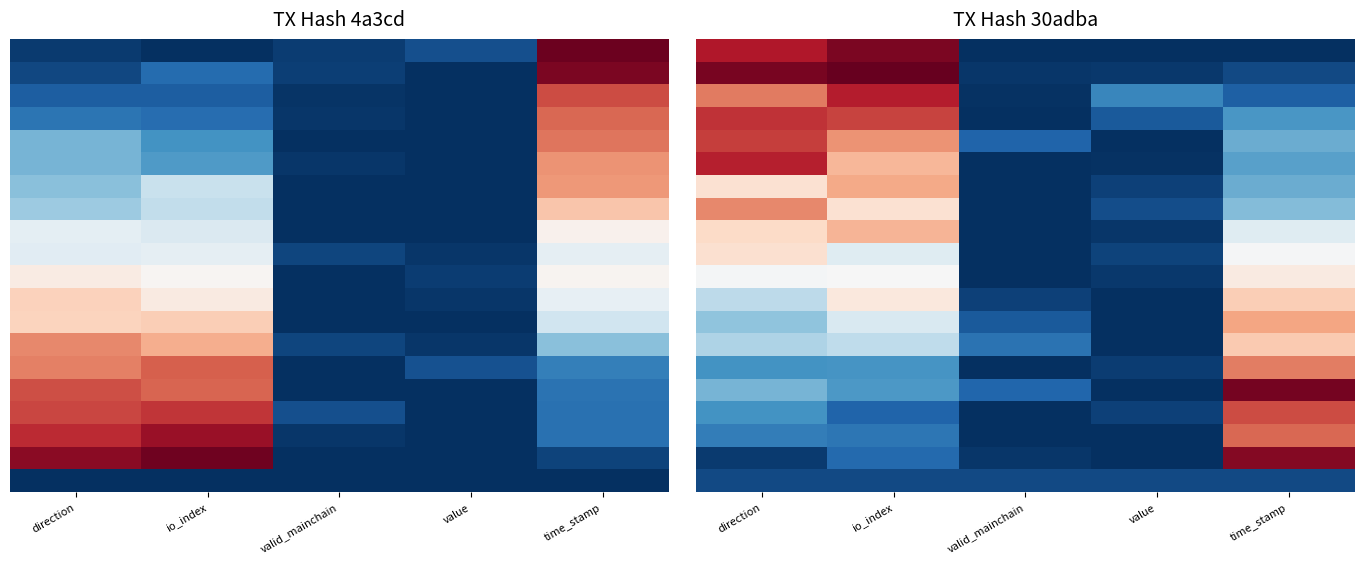

What is the total value across all series at io_index?

10.1